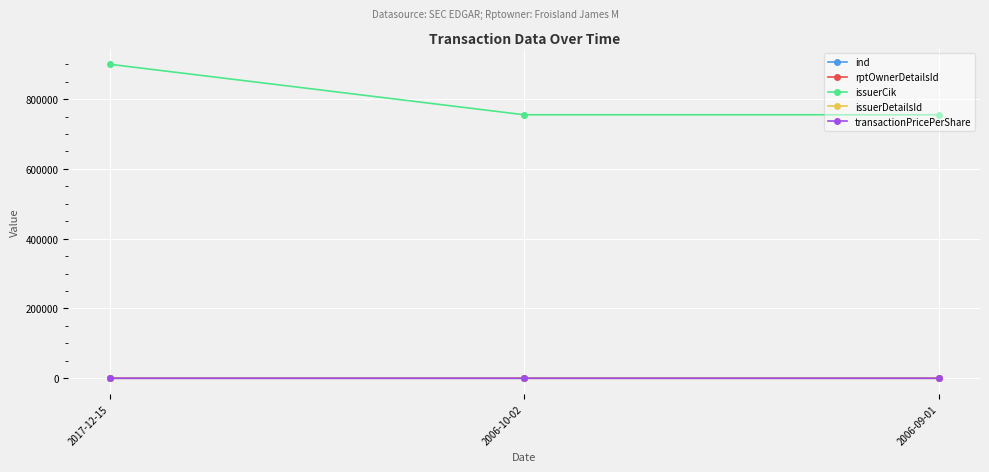

The issuerCik series shows 1341376.8 at 2006-09-01. True or false?

False